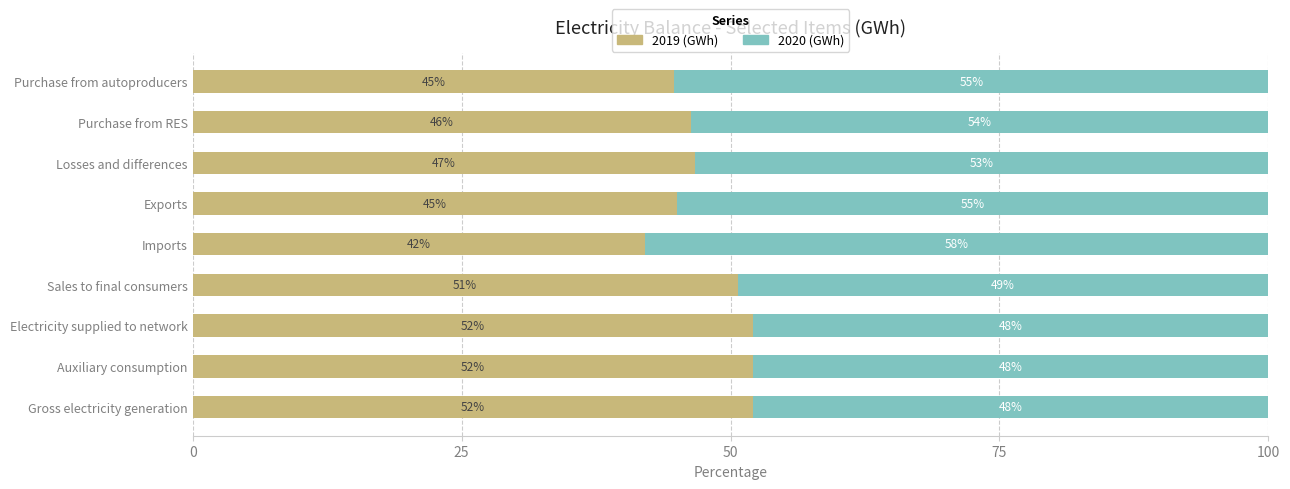

Which category has the lowest value in the 2019 (GWh) series?

Imports